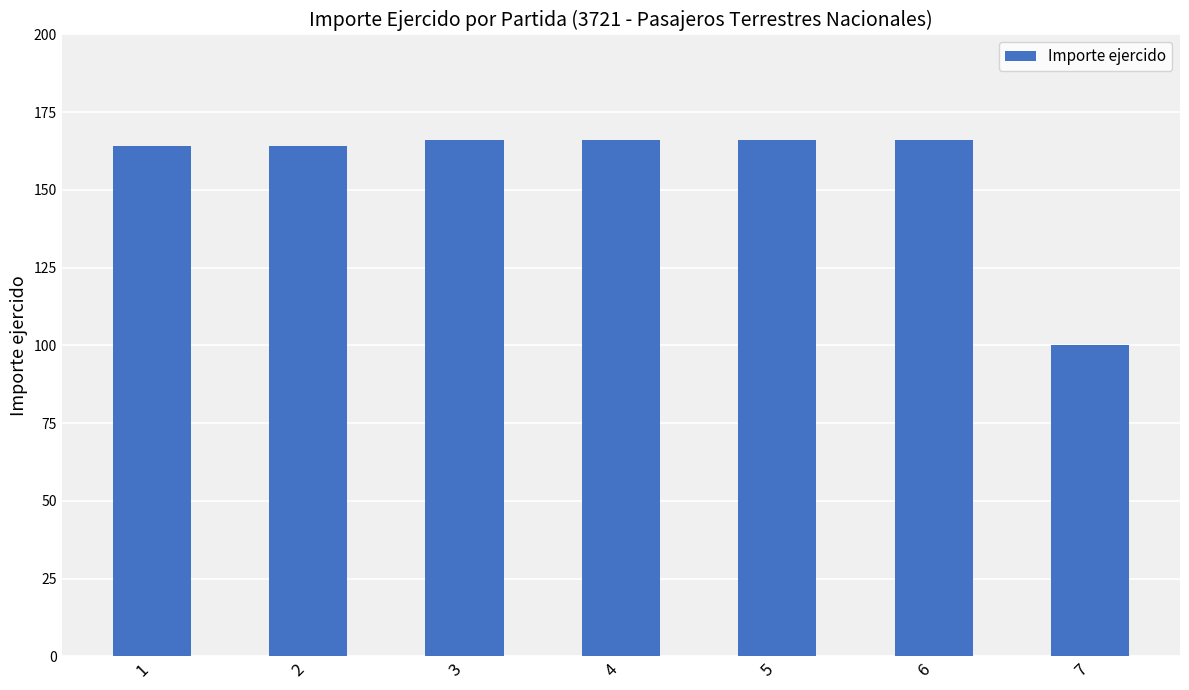

Count the number of data series in this chart.

1